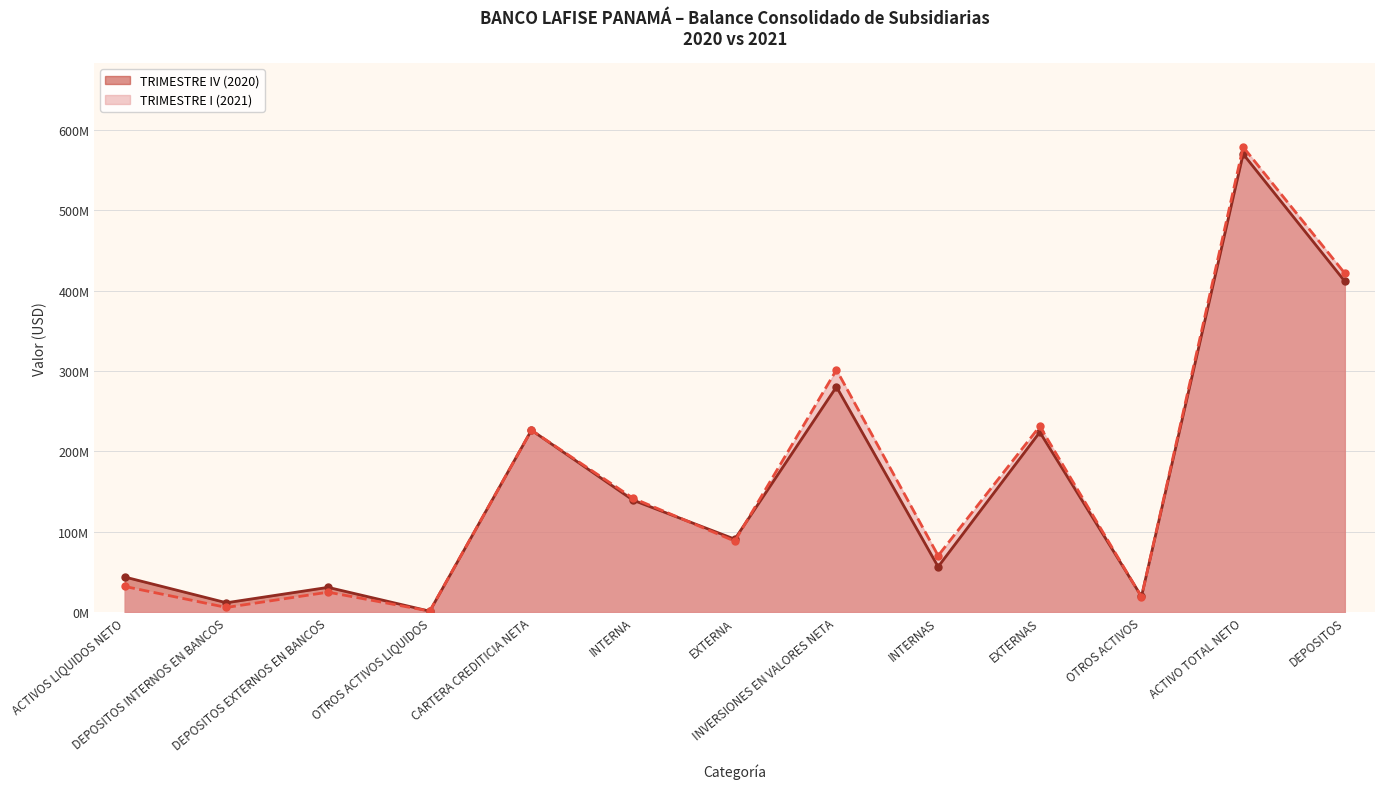

What are all the series names shown in the legend?

TRIMESTRE IV (2020), TRIMESTRE I (2021)